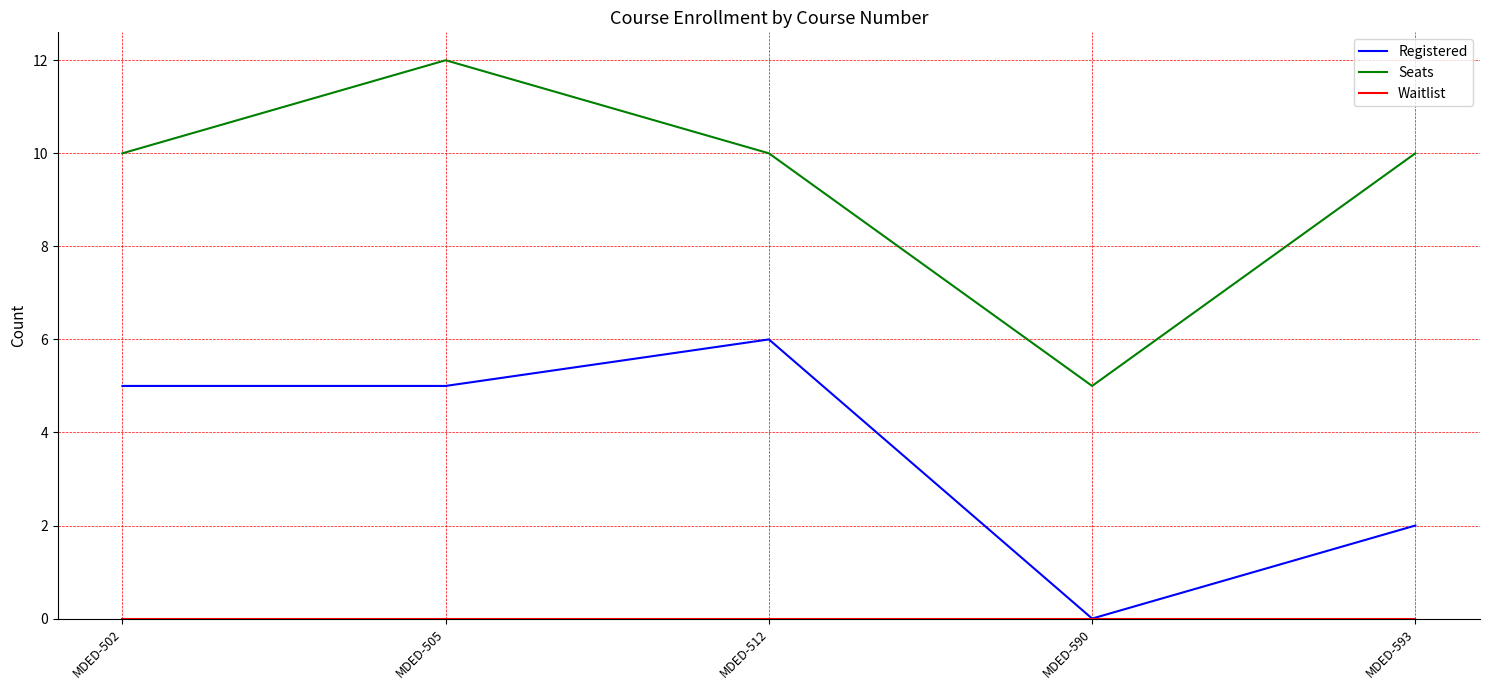

What is the sum of all Seats values?

47